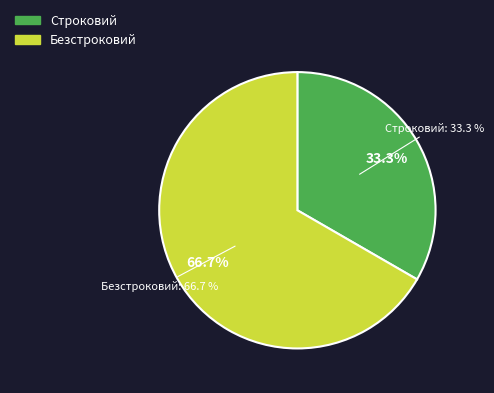

To the nearest percent, what percentage of the pie is Строковий?

33%